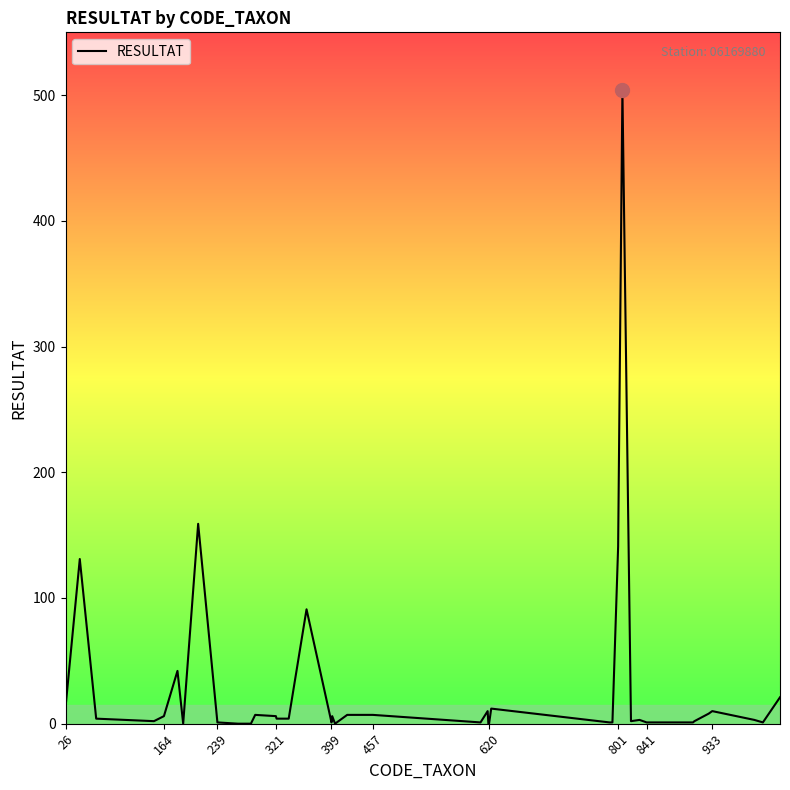

Does the chart have visible grid lines?

No